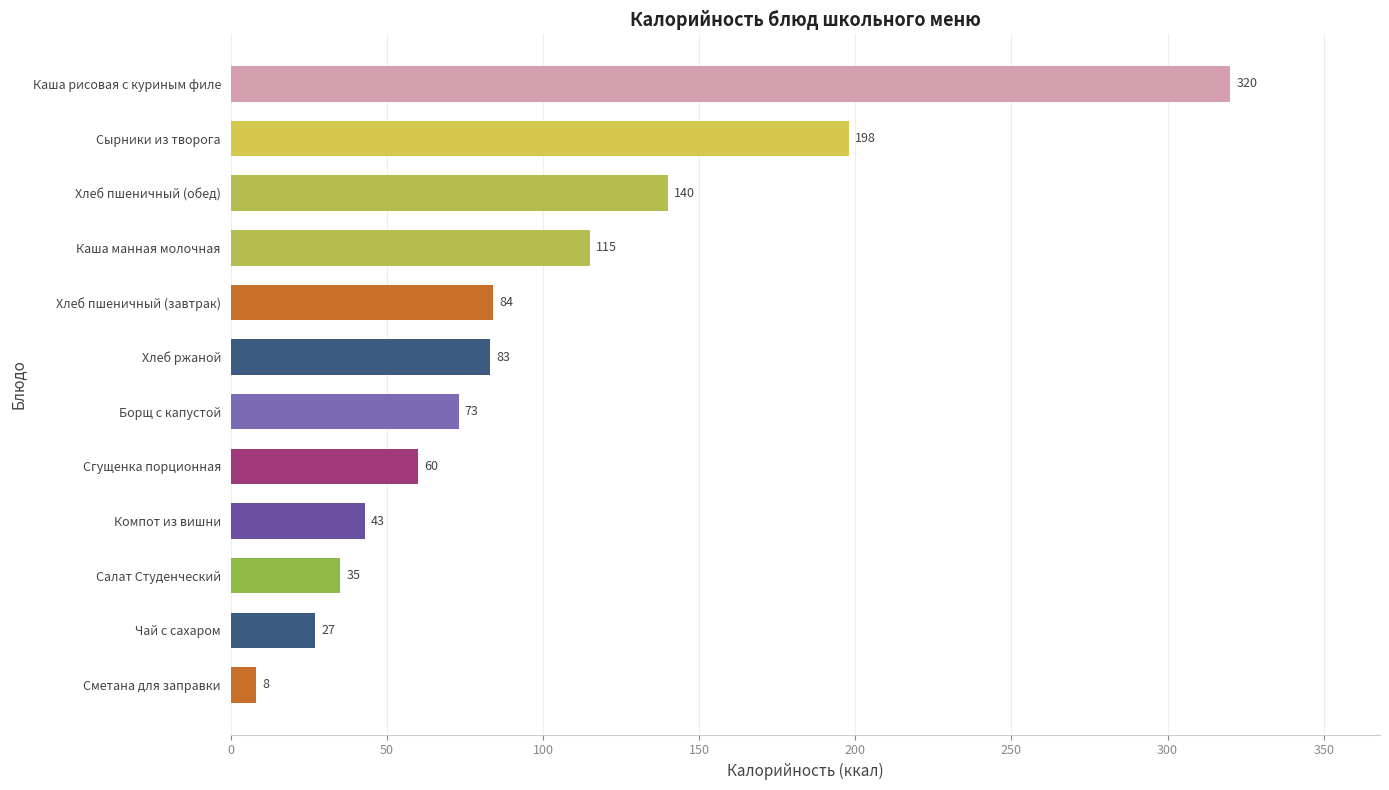

What is the maximum value shown in the chart?

320